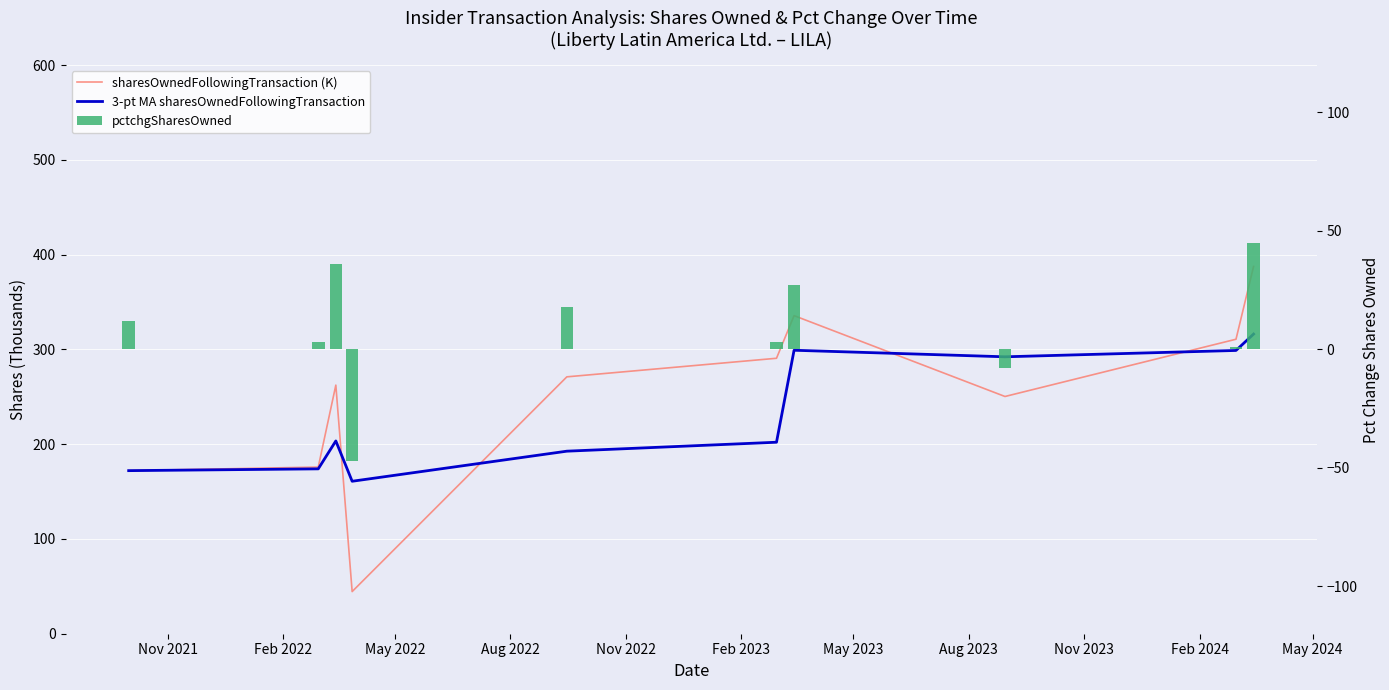

What position from the left is May 2023?

7